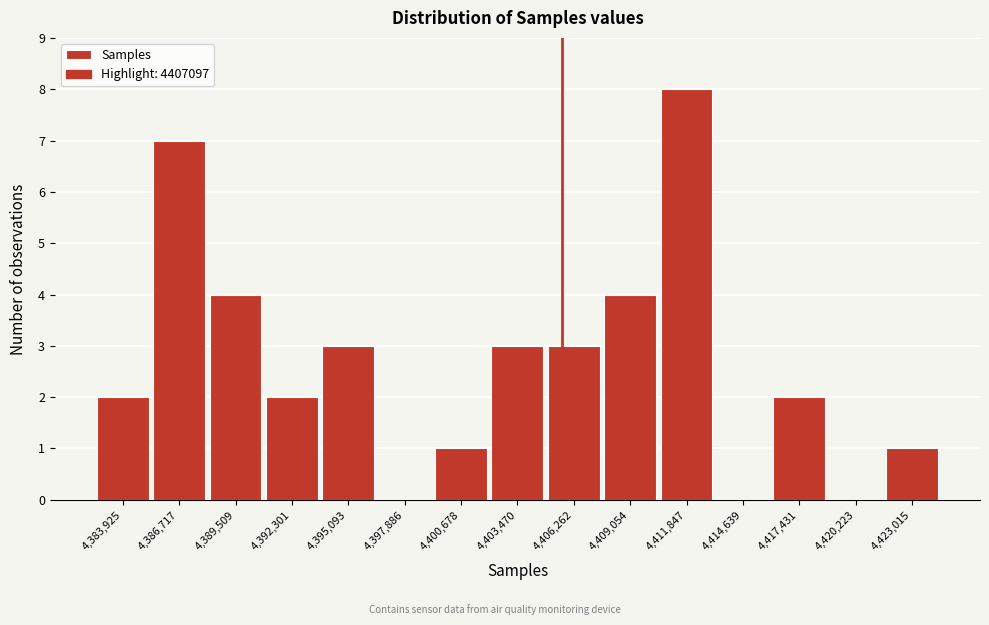

Reading right to left, extract all data points from this chart.

4,423,015=1	4,420,223=0	4,417,431=2	4,414,639=0	4,411,847=8	4,409,054=4	4,406,262=3	4,403,470=3	4,400,678=1	4,397,886=0	4,395,093=3	4,392,301=2	4,389,509=4	4,386,717=7	4,383,925=2